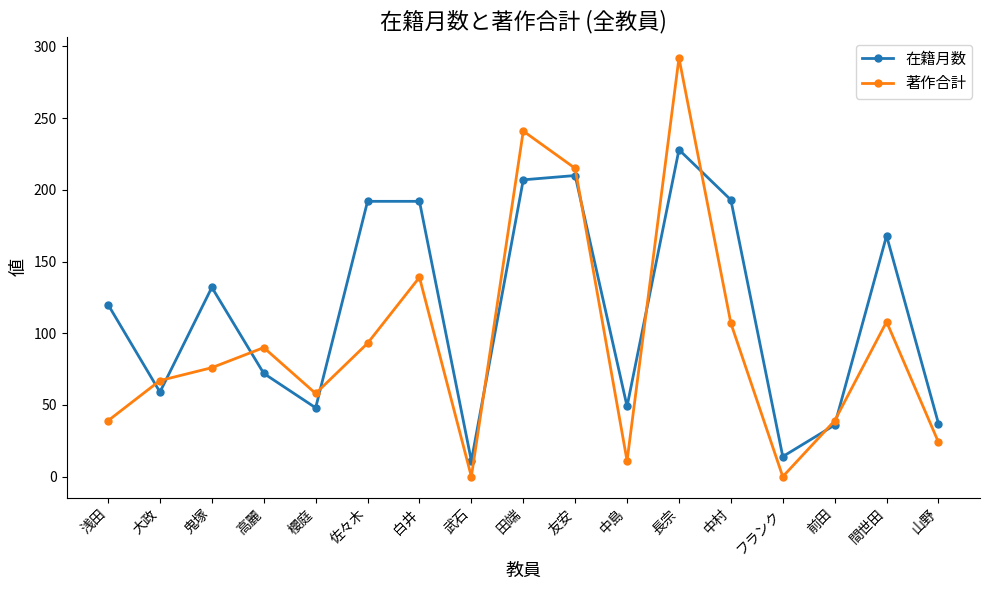

How many data points does each series have?

17